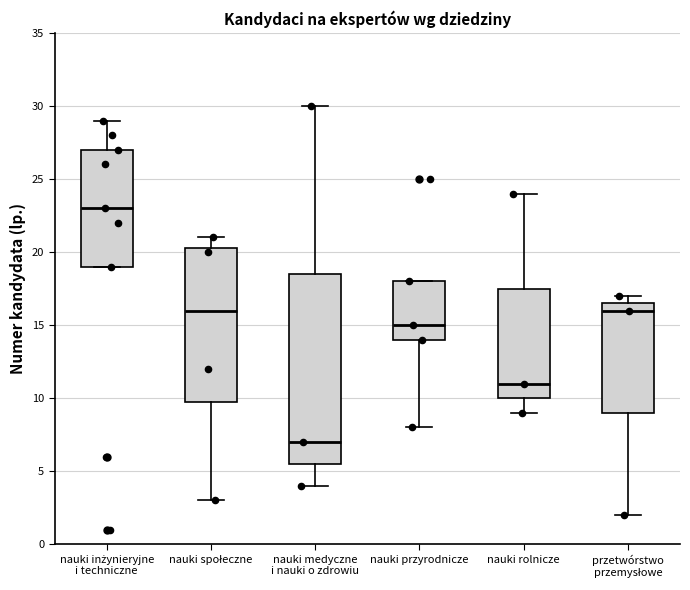

Where does the median line of the box for nauki społeczne sit on the y-axis? The values are not printed on the chart, so give them approximately, as read against the axis.

16.0